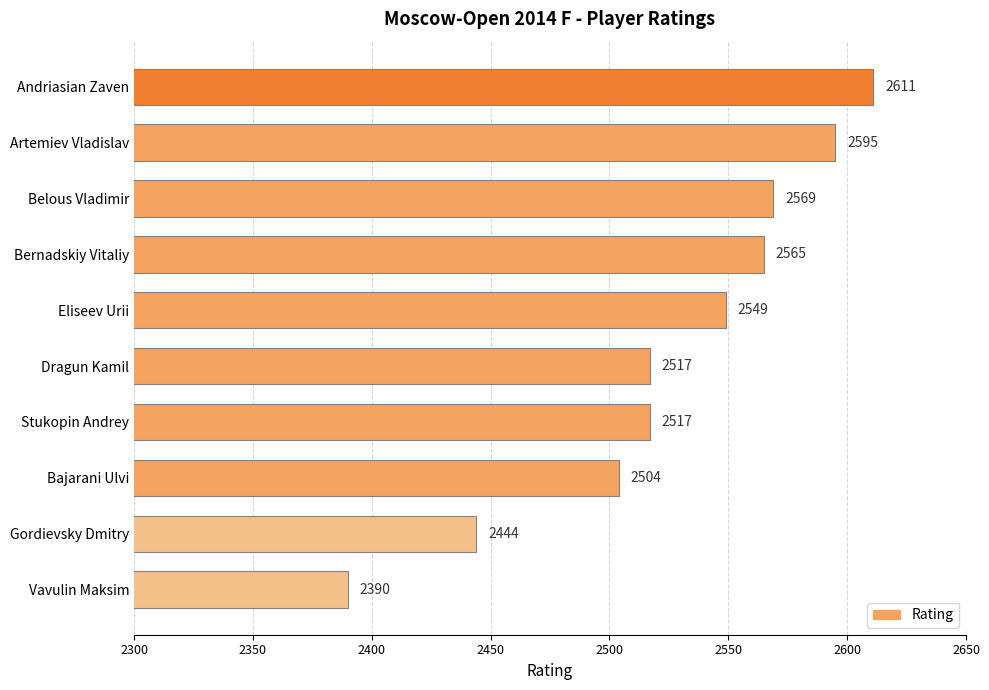

Between Vavulin Maksim and Bajarani Ulvi, which is larger?

Bajarani Ulvi